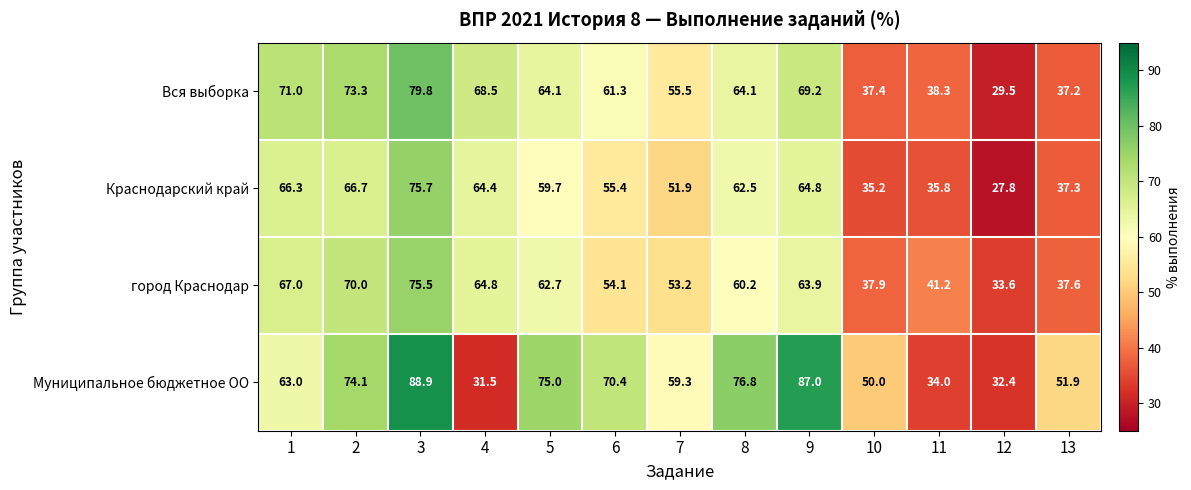

Is it true that Краснодарский край equals 37.3 at 13?

True